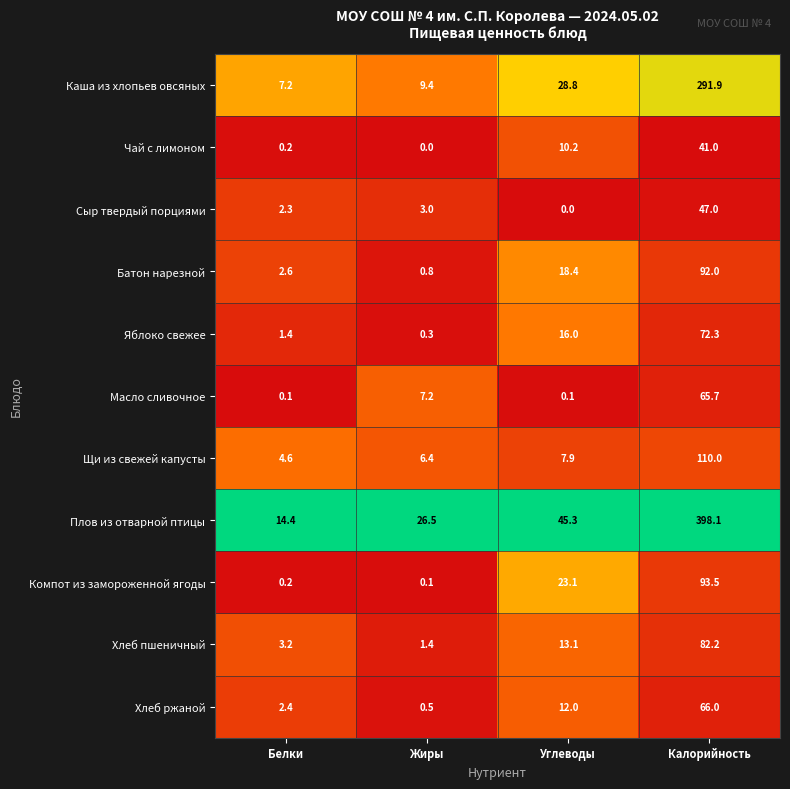

The Сыр твердый порциями series shows 15.0 at Калорийность. True or false?

False